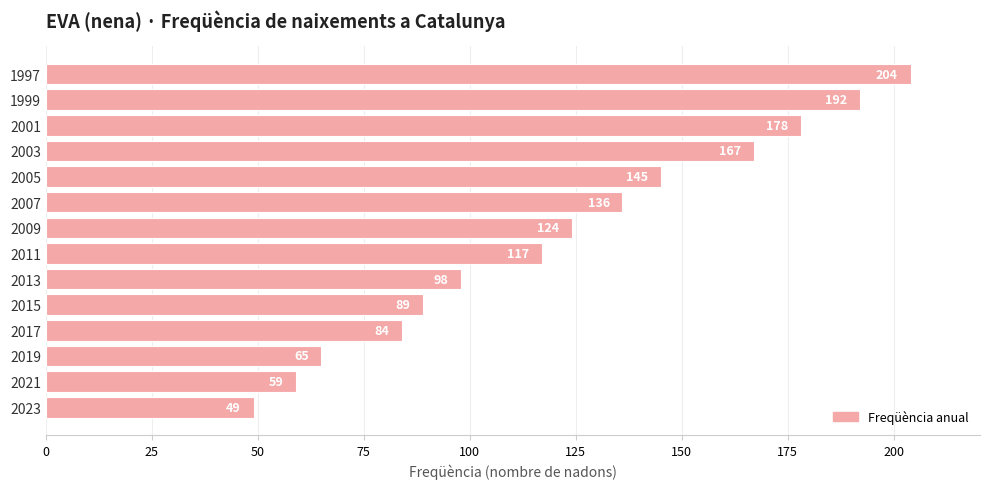

What is the difference between the second highest and second lowest values?

133